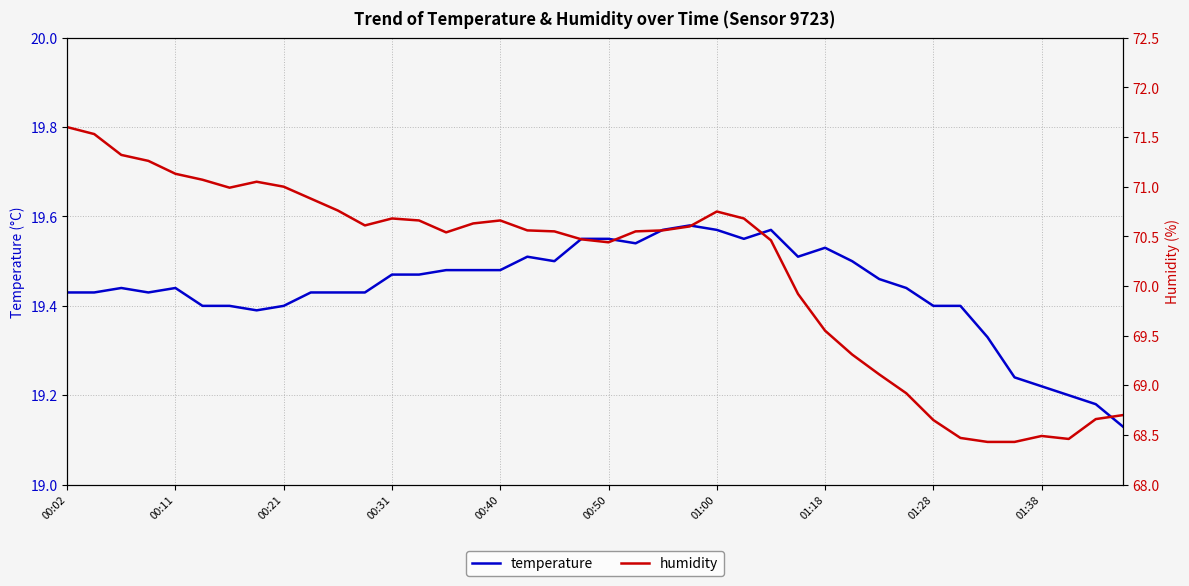

What is the average value of the temperature series?

19.4